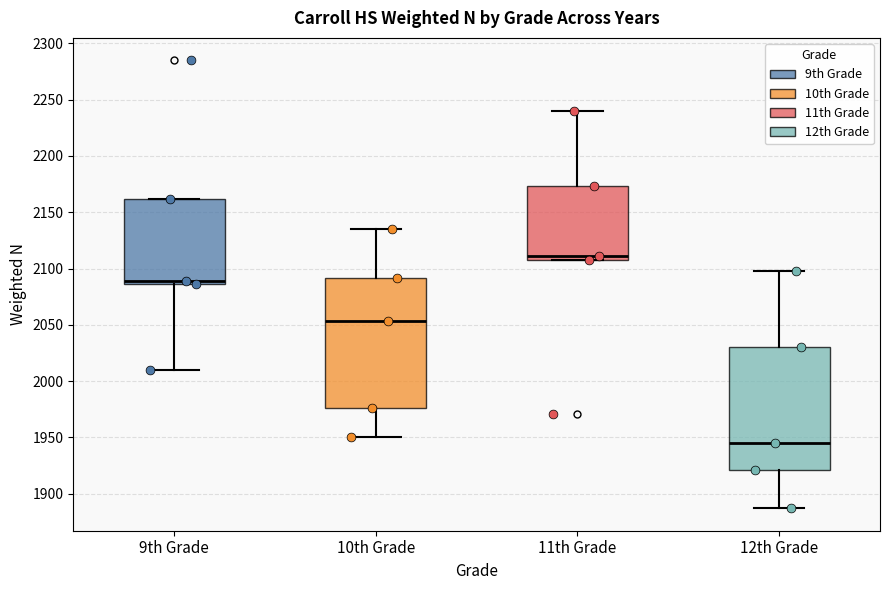

Reading left to right, transcribe this box plot: for each box, give where its median line is, the range the box spans, and where its two whiskers end, as read against the y-axis. The values are not printed on the chart, so give them approximately, as read against the axis.

9th Grade: median 2090, box 2085 to 2160, whiskers 2010 to 2160
10th Grade: median 2055, box 1975 to 2090, whiskers 1950 to 2135
11th Grade: median 2110 (just above the box's lower edge), box 2110 to 2175, whiskers 2110 to 2240
12th Grade: median 1945, box 1920 to 2030, whiskers 1885 to 2100